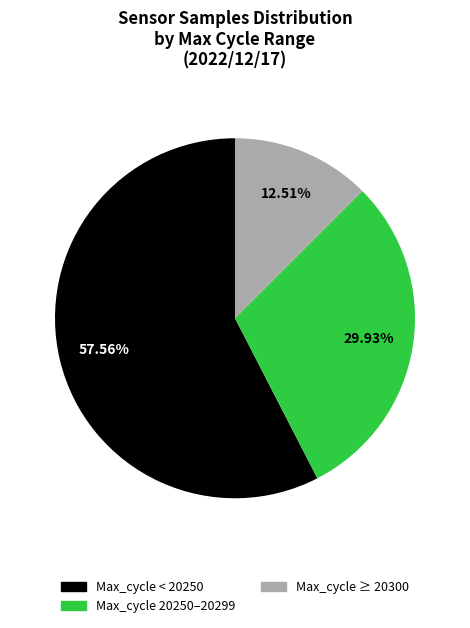

Is there a majority slice in this chart?

Yes